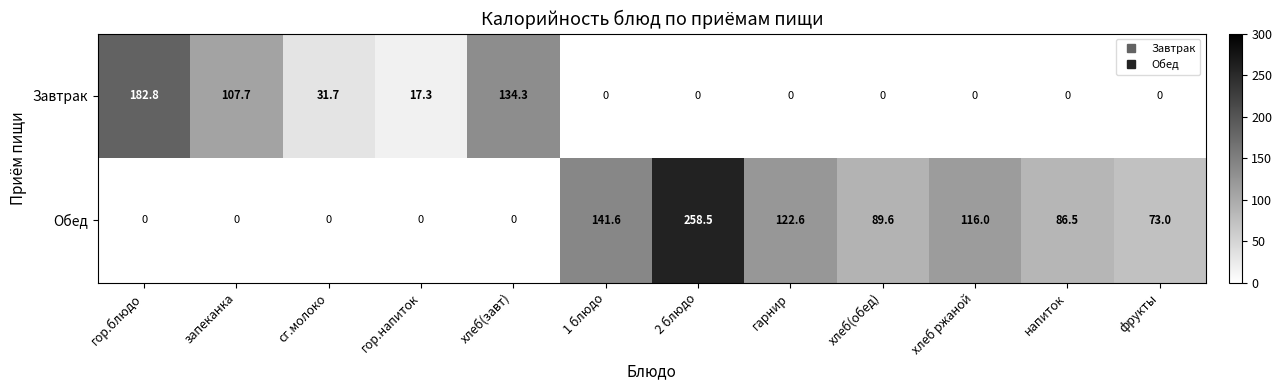

At хлеб(завт), list the series in order from smallest to largest.

Обед, Завтрак